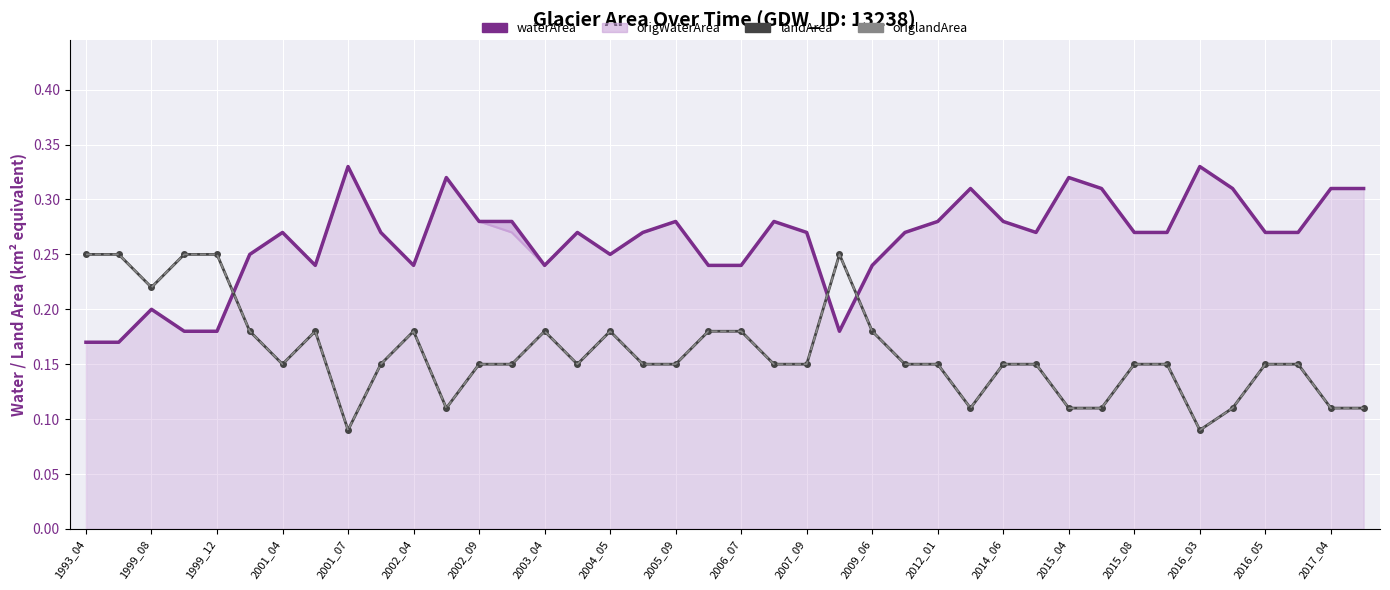

Is it true that landArea equals 0.1 at 37?

True